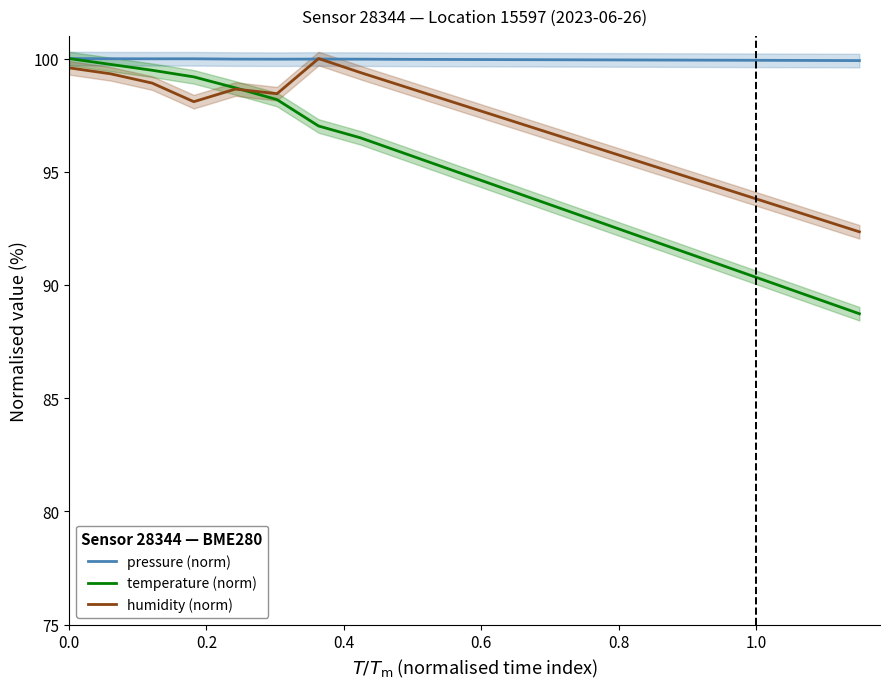

Rank the series by their maximum value, from highest to lowest.

pressure (norm), temperature (norm), humidity (norm)